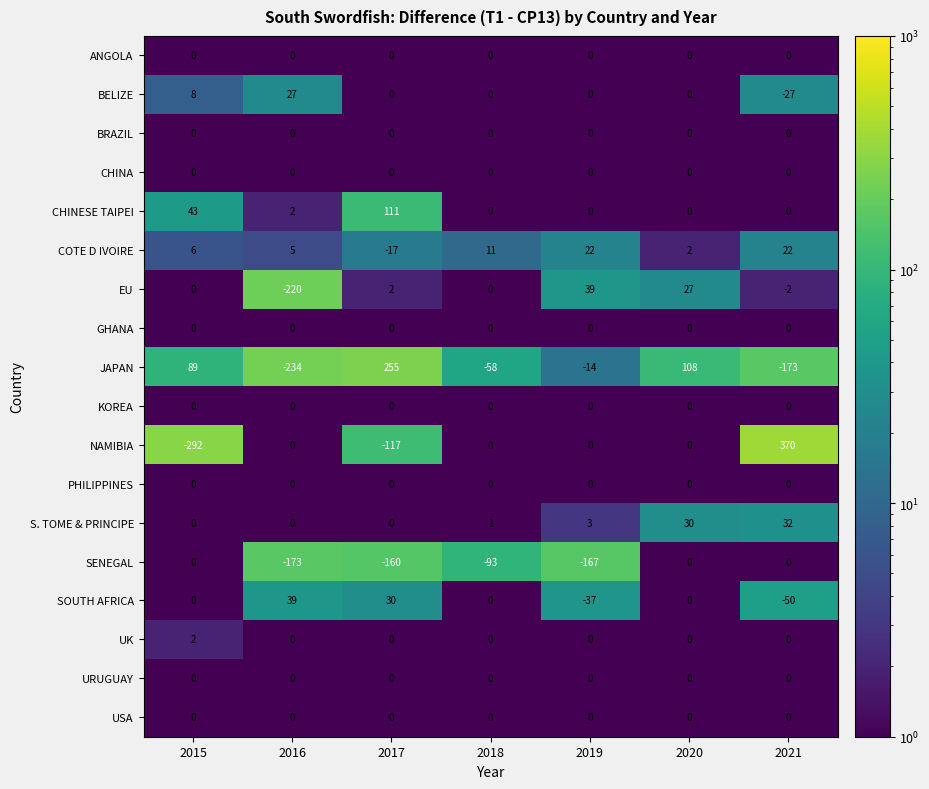

What is the maximum value shown in the chart?

370